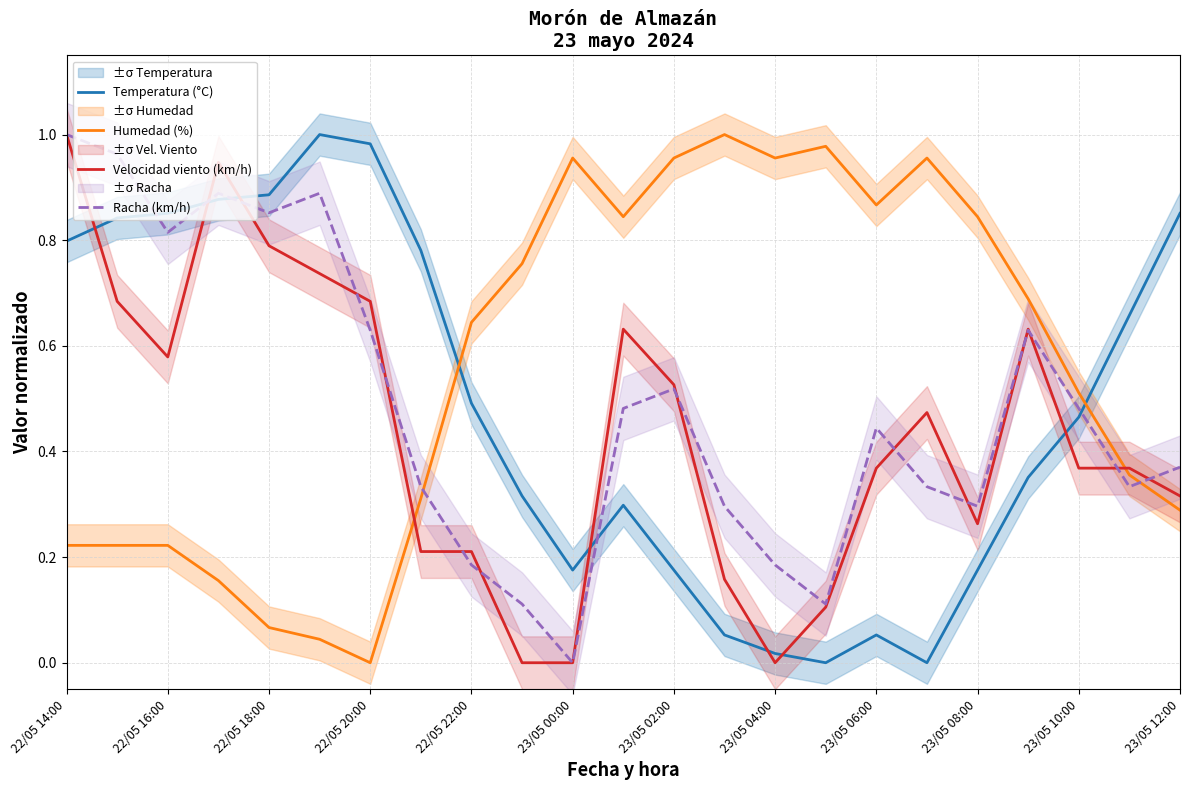

How many times do Velocidad viento (km/h) and Humedad (%) cross each other?

2